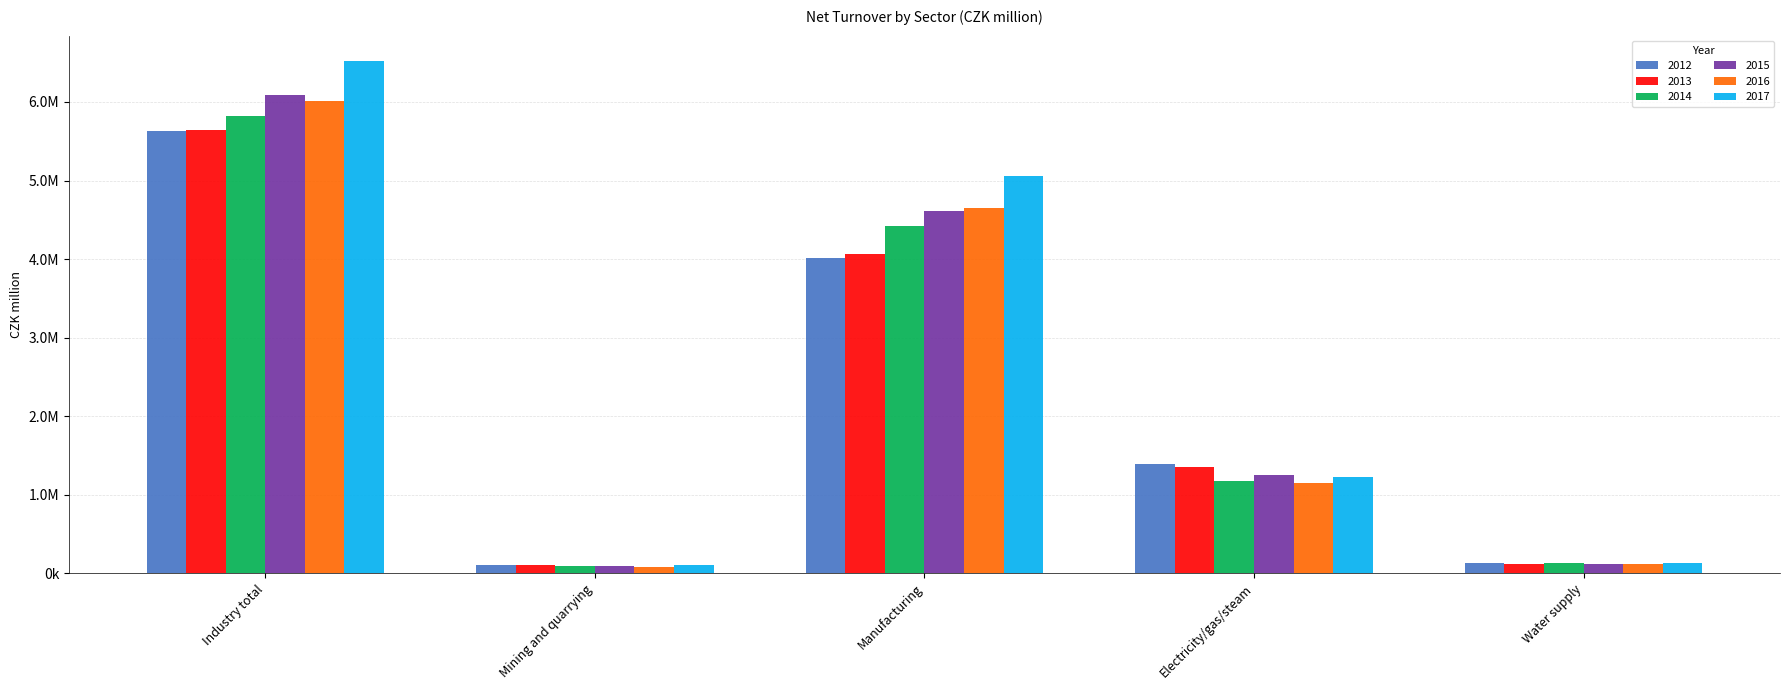

What are all the series names shown in the legend?

2012, 2013, 2014, 2015, 2016, 2017